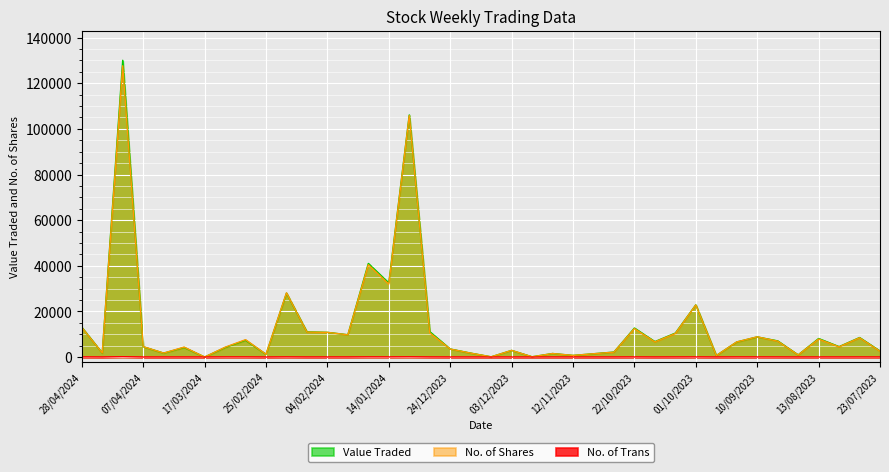

In No. of Shares, how many points are higher than both neighbors (excluding endpoints)?

13